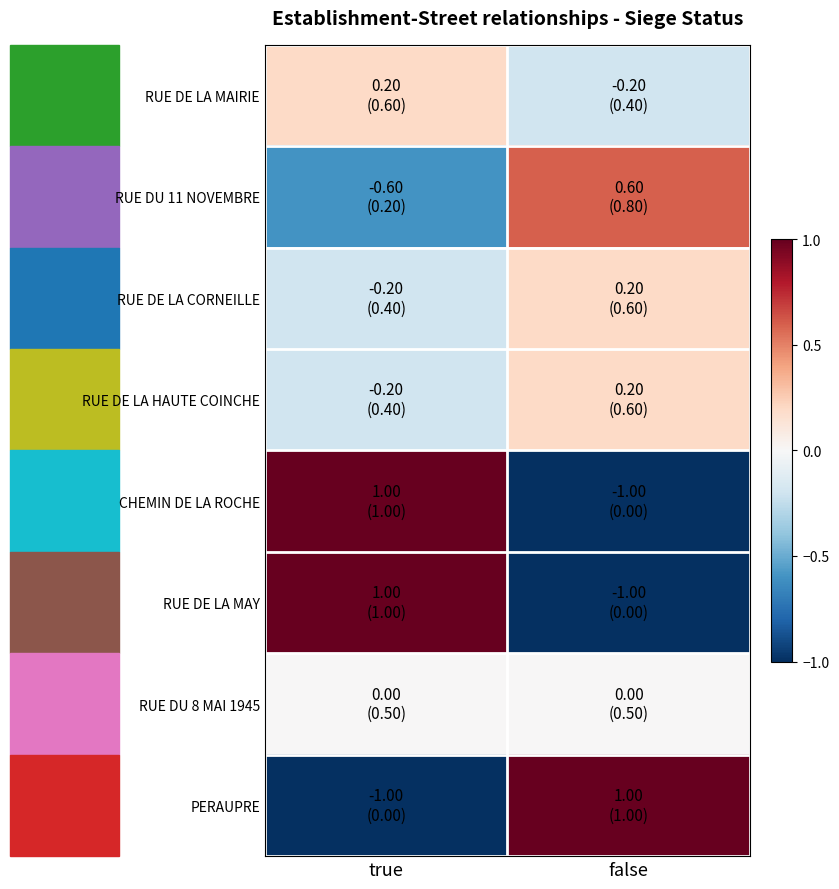

What is the total value across all series at false?

-0.2